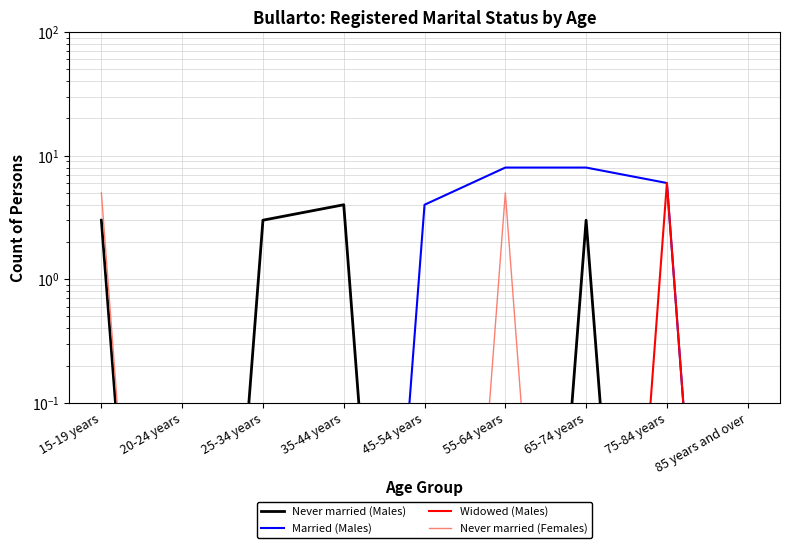

How many data points does each series have?

9